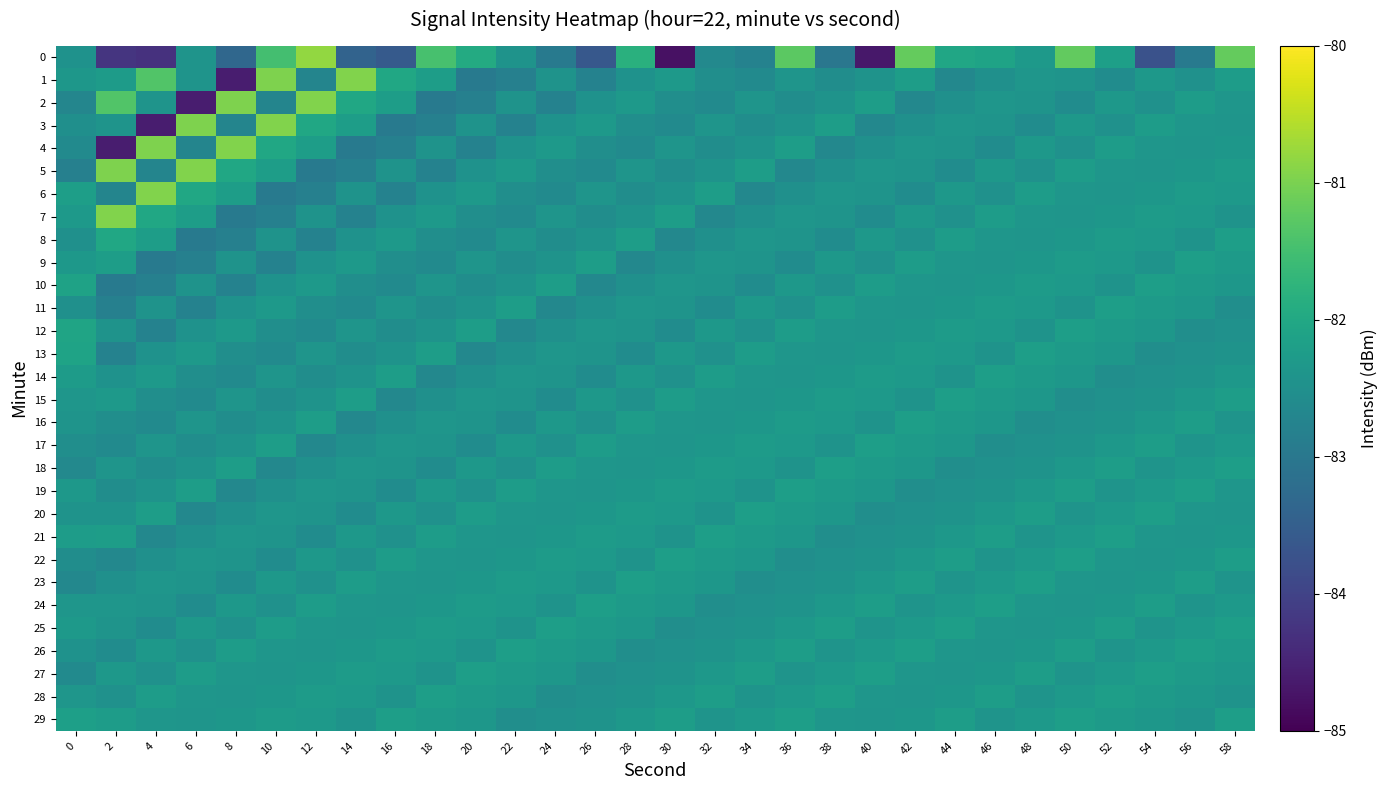

At how many categories does at least one series exceed -81?

7